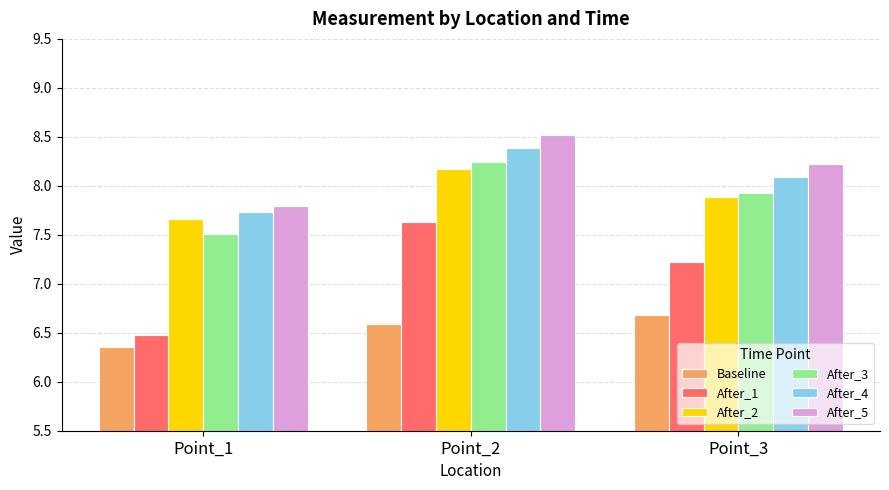

At how many categories does at least one series exceed 8?

2